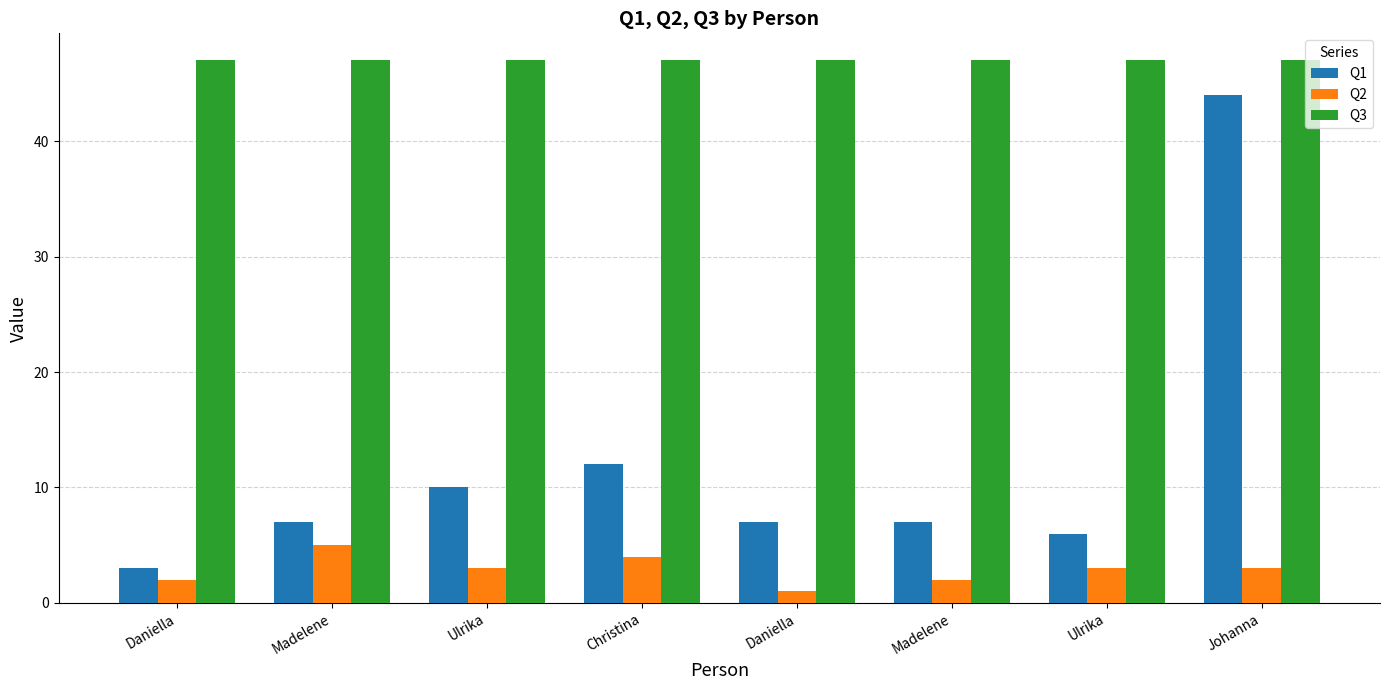

How many groups of bars are there?

8